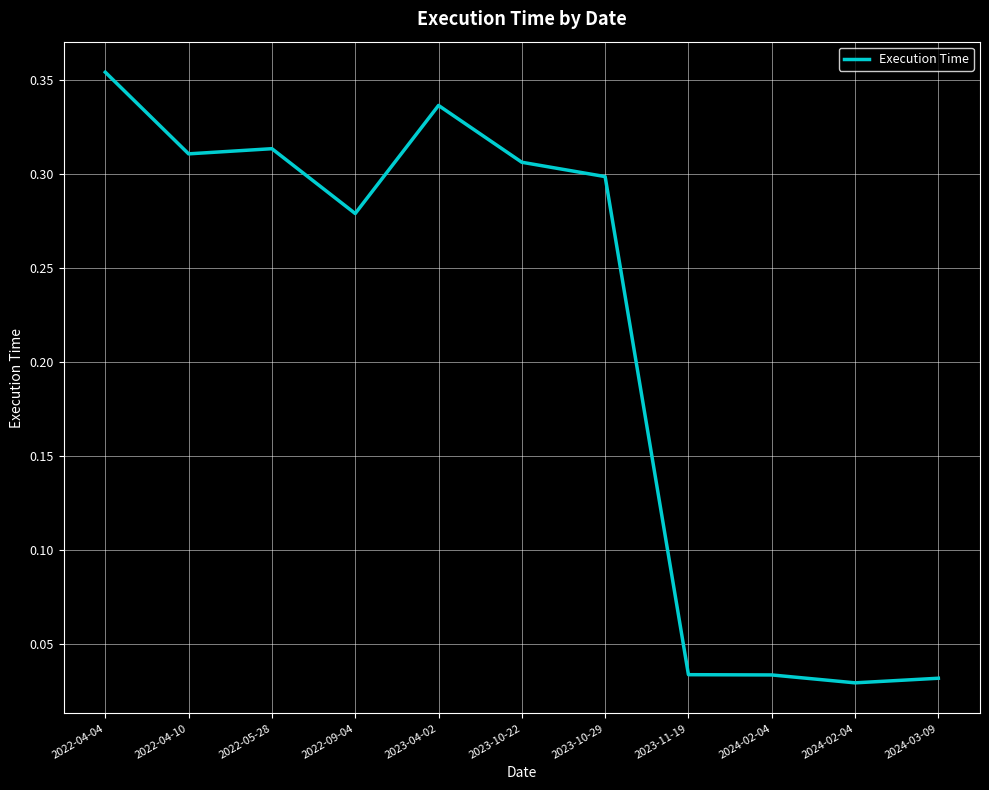

List the labels in order of value, largest first.

2022-04-04, 2023-04-02, 2022-05-28, 2022-04-10, 2023-10-22, 2023-10-29, 2022-09-04, 2023-11-19, 2024-02-04, 2024-03-09, 2024-02-04